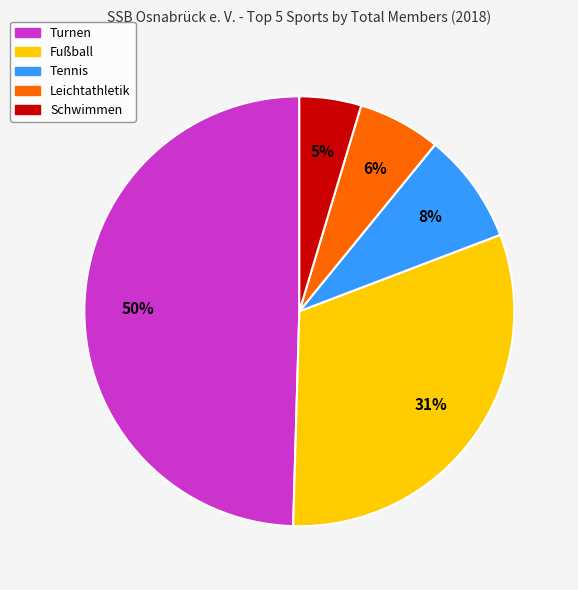

To the nearest percent, what is the average slice percentage?

20%